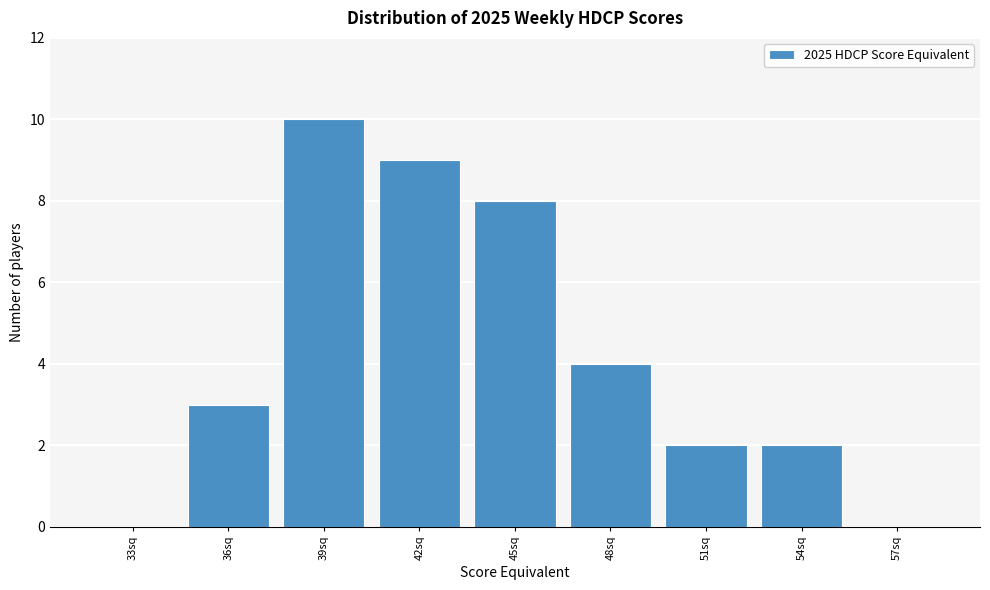

Reading left to right, transcribe all the data shown in this chart.

33sq=0	36sq=3	39sq=10	42sq=9	45sq=8	48sq=4	51sq=2	54sq=2	57sq=0